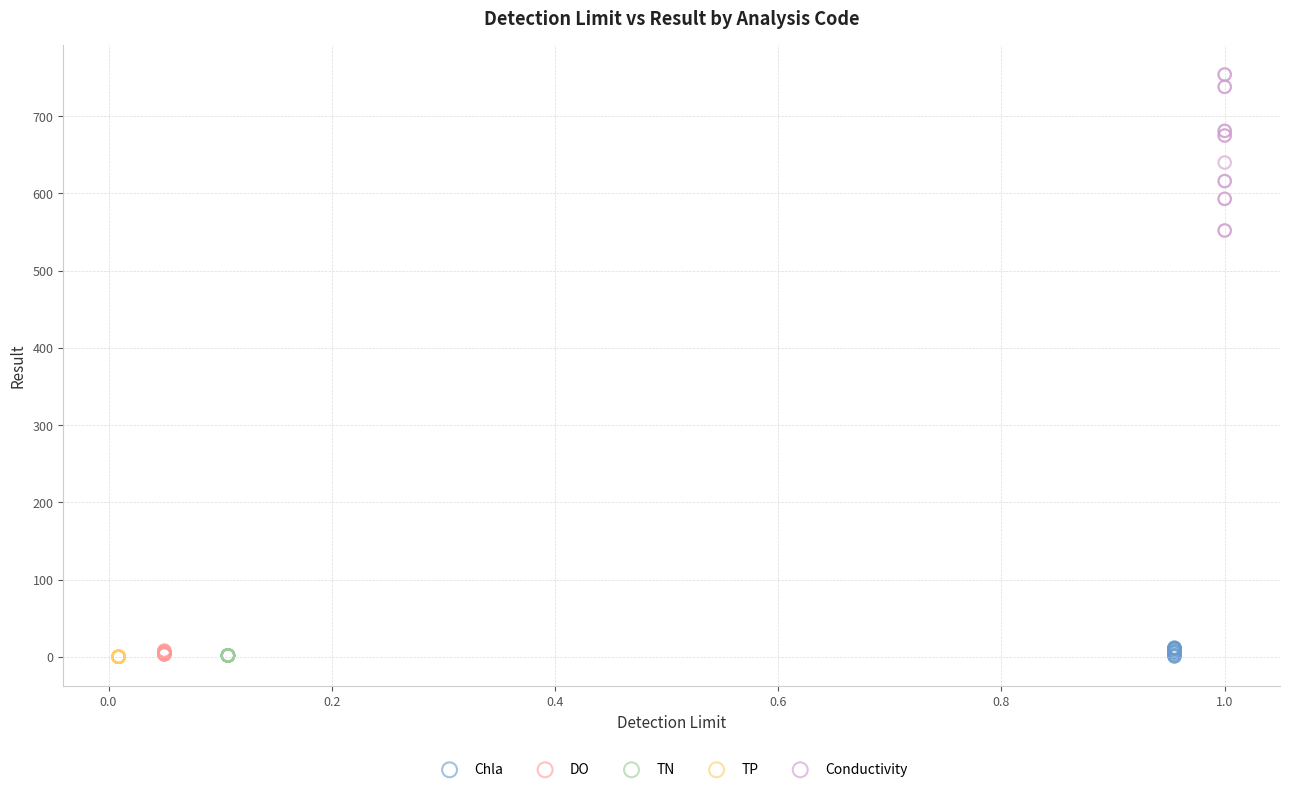

Which series has the widest spread of Y values?

Conductivity